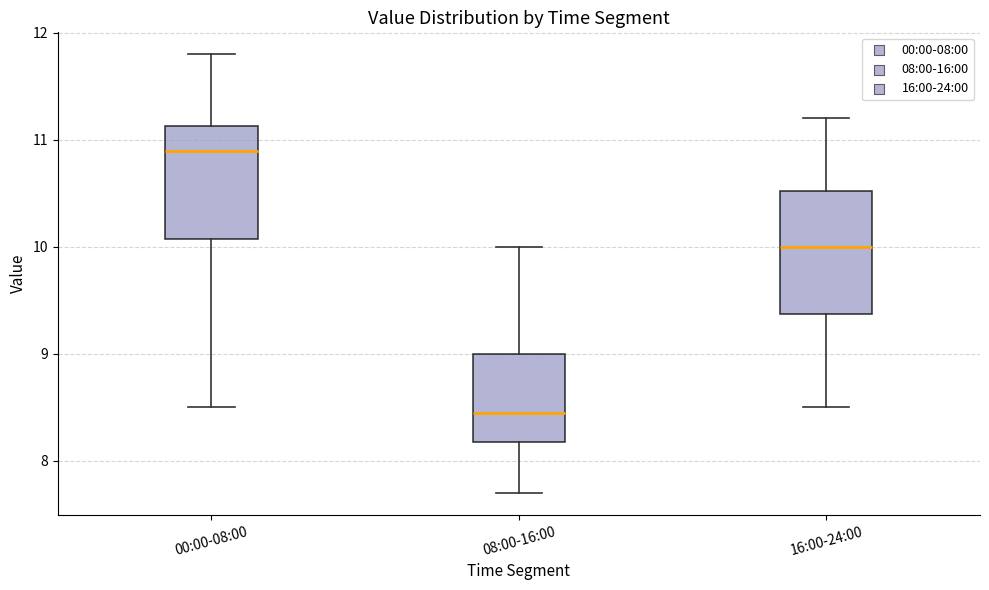

Which box's median line is the lowest?

08:00-16:00